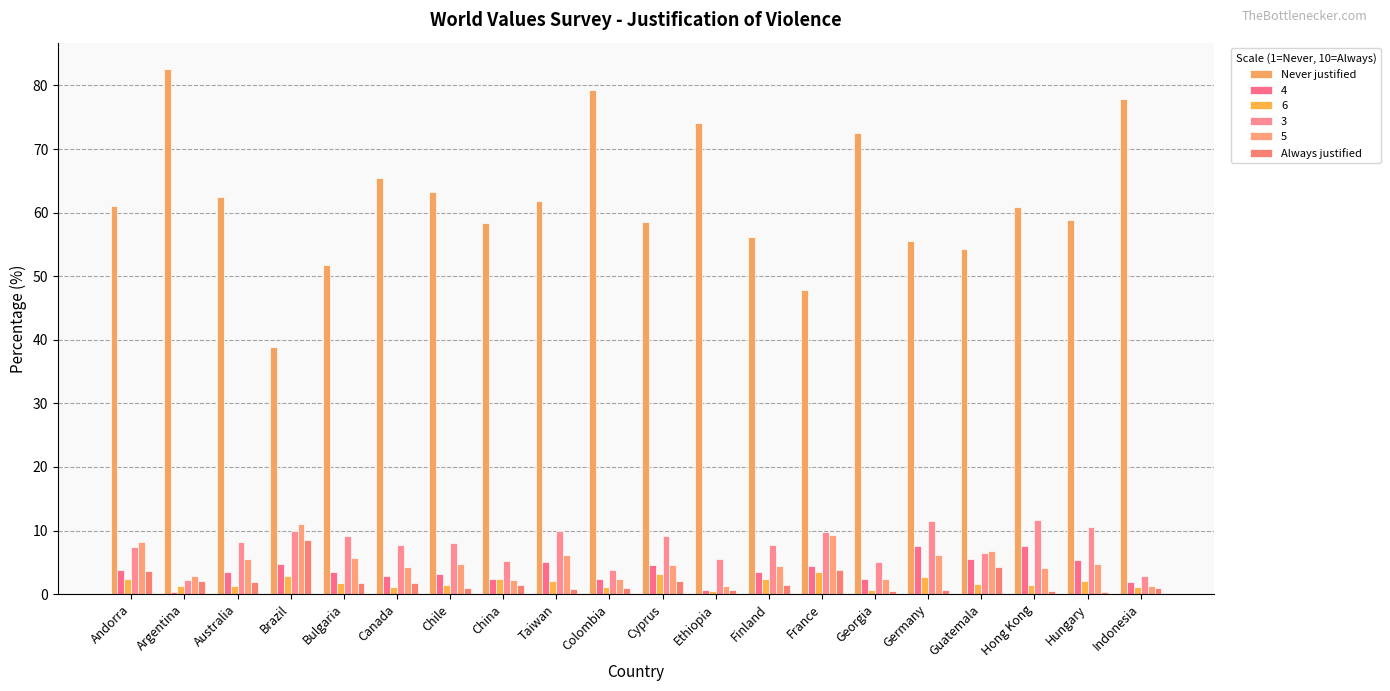

List the labels in order of Never justified value, smallest first.

Brazil, France, Bulgaria, Guatemala, Germany, Finland, China, Cyprus, Hungary, Hong Kong, Andorra, Taiwan, Australia, Chile, Canada, Georgia, Ethiopia, Indonesia, Colombia, Argentina